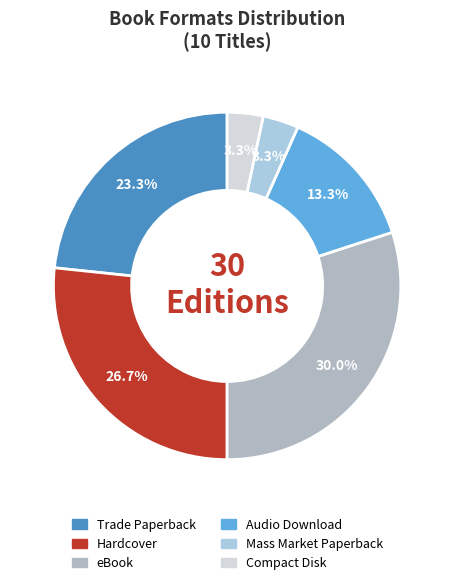

Combined, do Trade Paperback and Compact Disk account for over 50%?

No